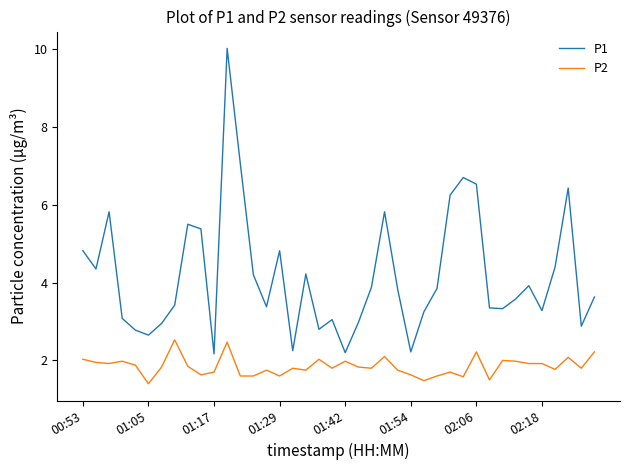

How many lines are shown in the chart?

2